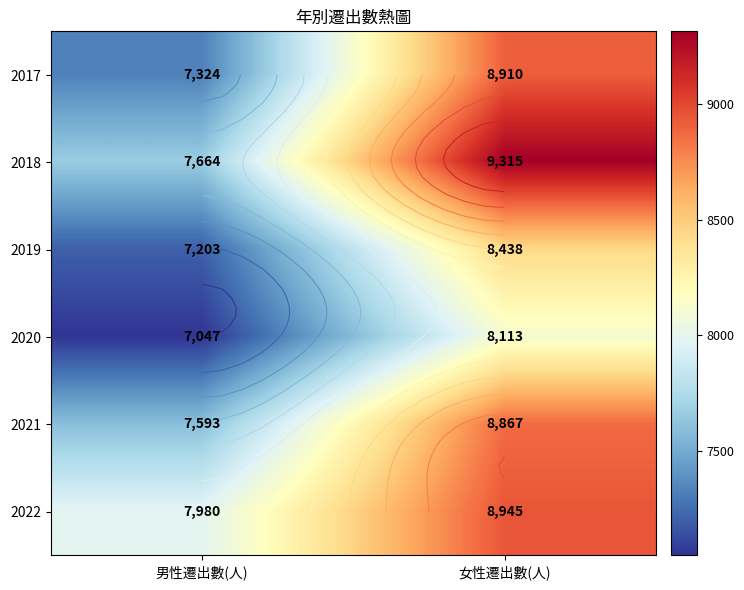

Is it true that 2021 equals 1850 at 男性遷出數(人)?

False